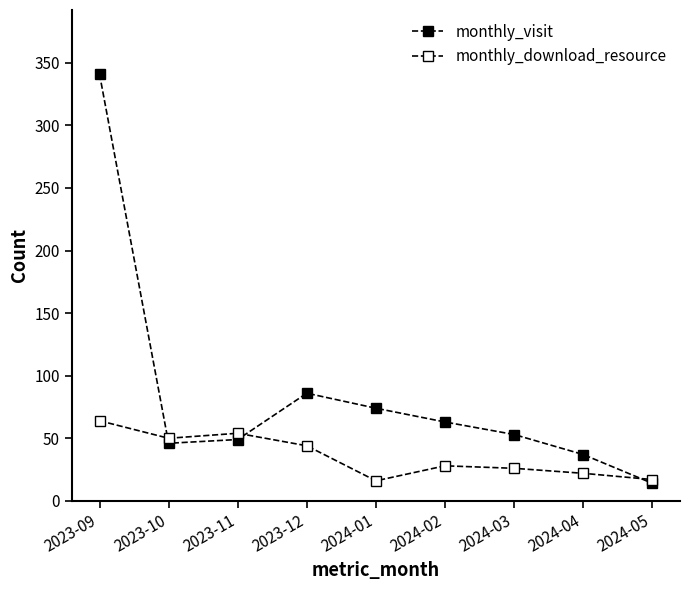

Count the number of categories in the chart.

9